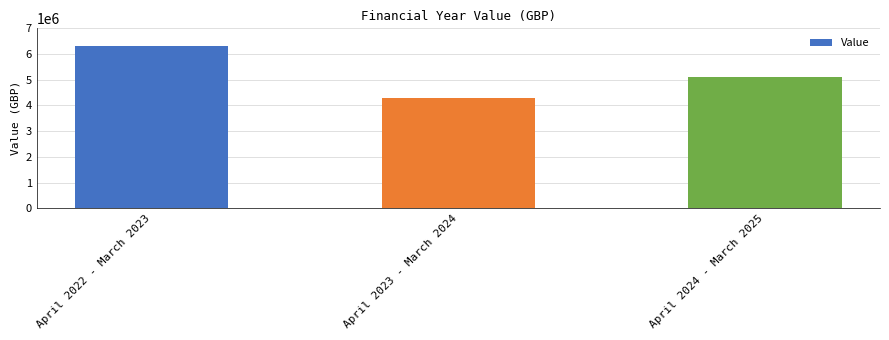

At which label does the data first exceed 5099996?

April 2022 - March 2023